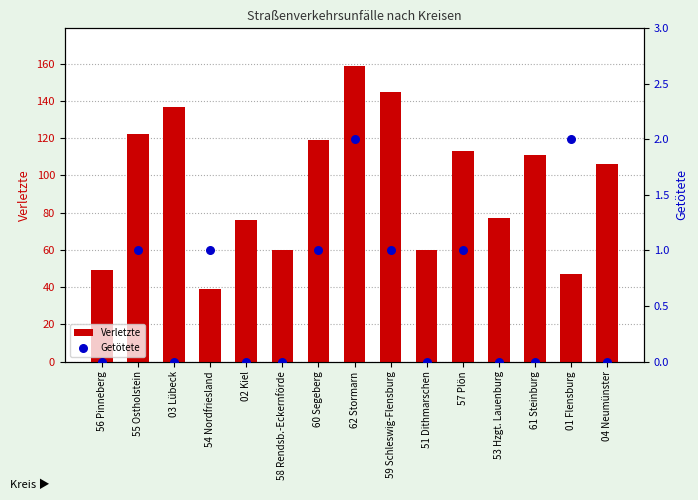

Is the value of Getötete at 55 Ostholstein greater than the value of Verletzte at 62 Stormarn?

No